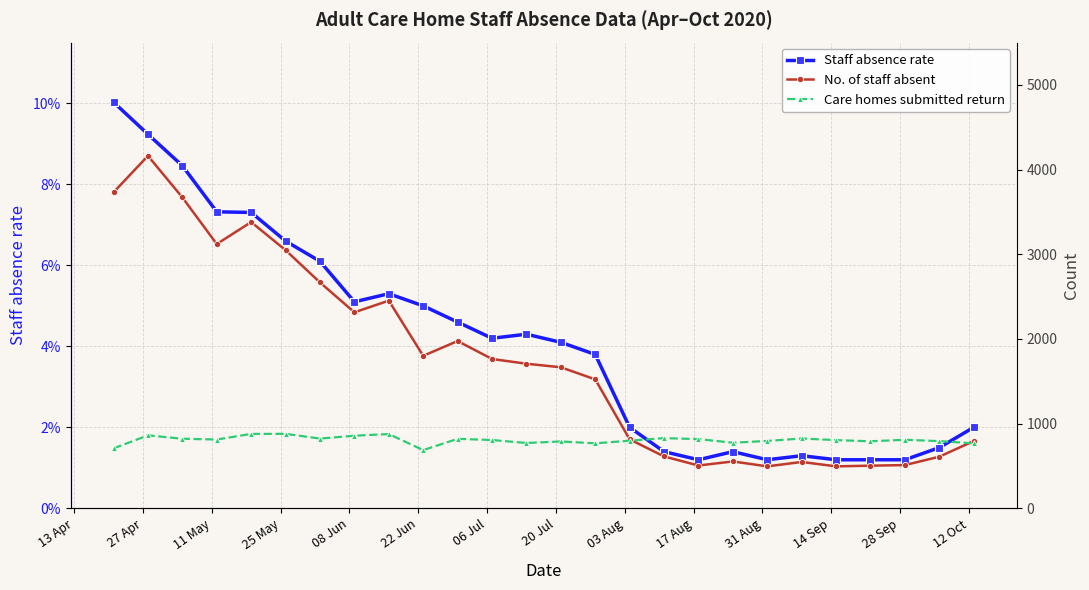

Which series has the widest spread of values?

No. of staff absent